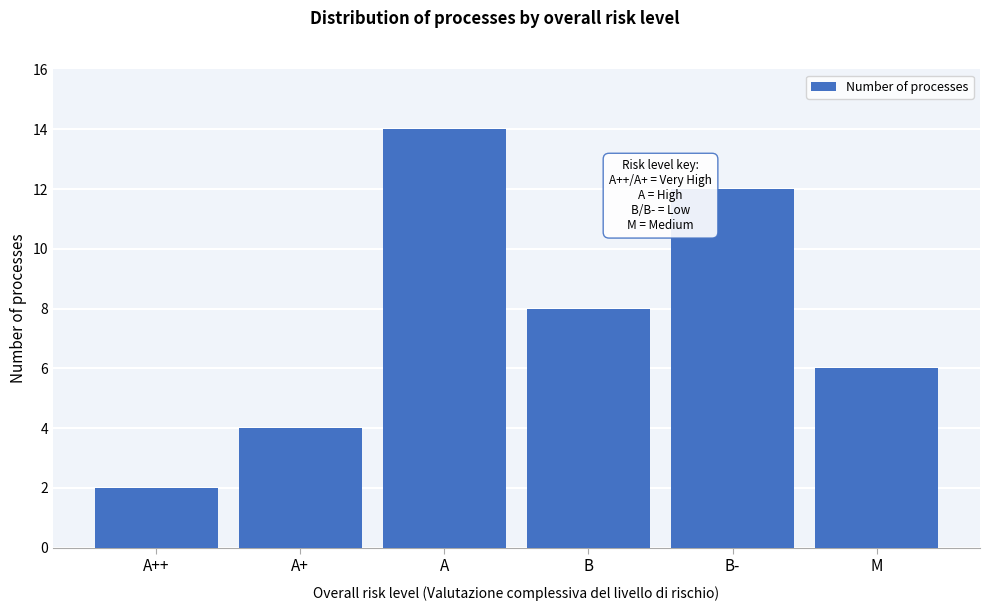

Reading left to right, extract all data points from this chart.

2	4	14	8	12	6